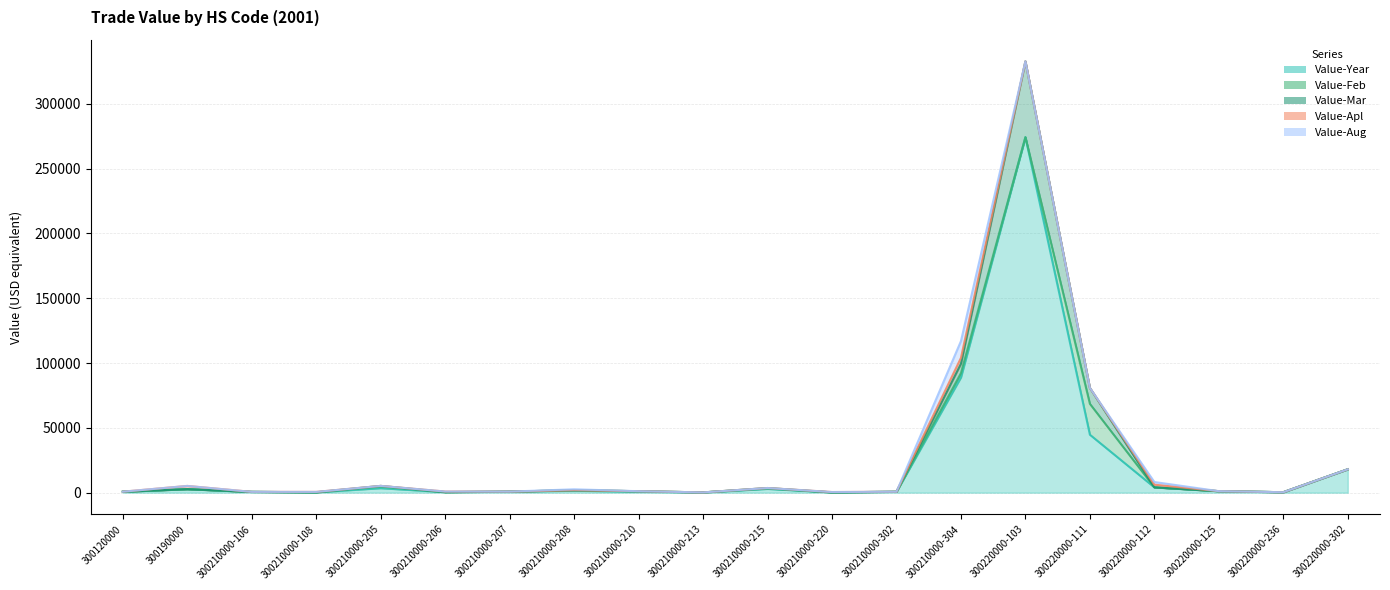

How many times do Value-Feb and Value-Aug cross each other?

2